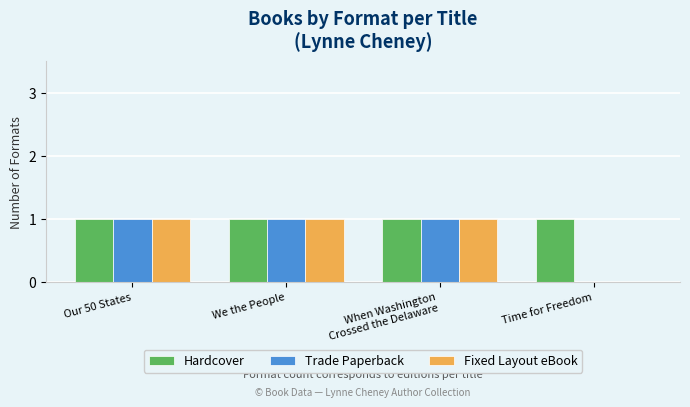

How many data points does each series have?

4